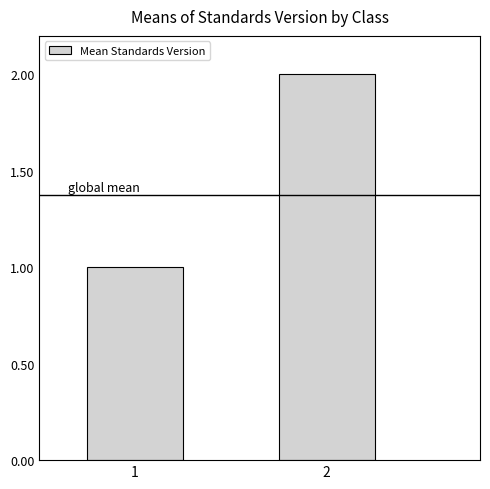

What is the difference between the maximum and minimum values?

1